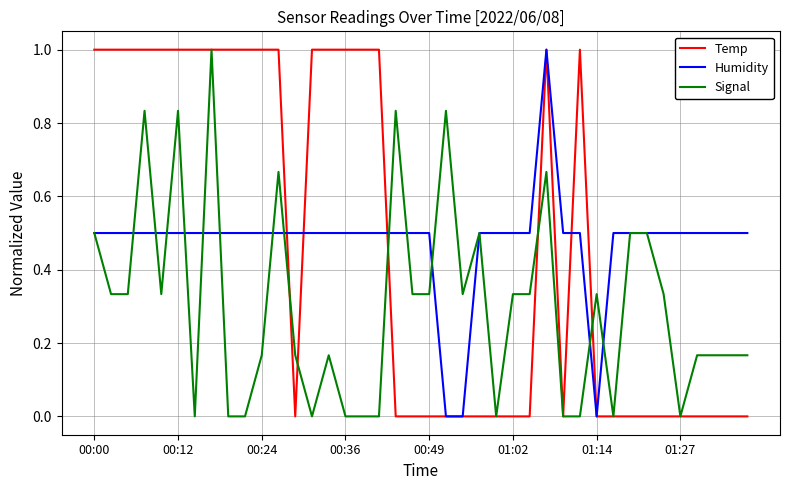

What is the highest value of the Humidity series?

1.0